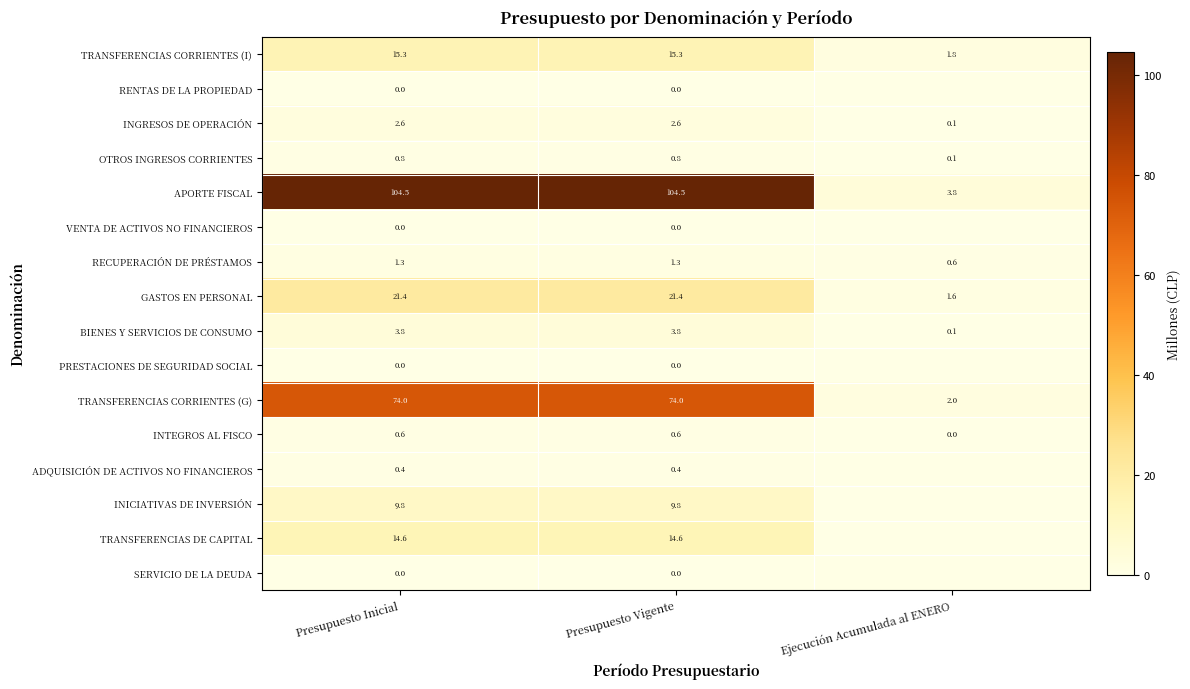

What is the sum of the GASTOS EN PERSONAL values at Presupuesto Vigente and Presupuesto Inicial?

42.8